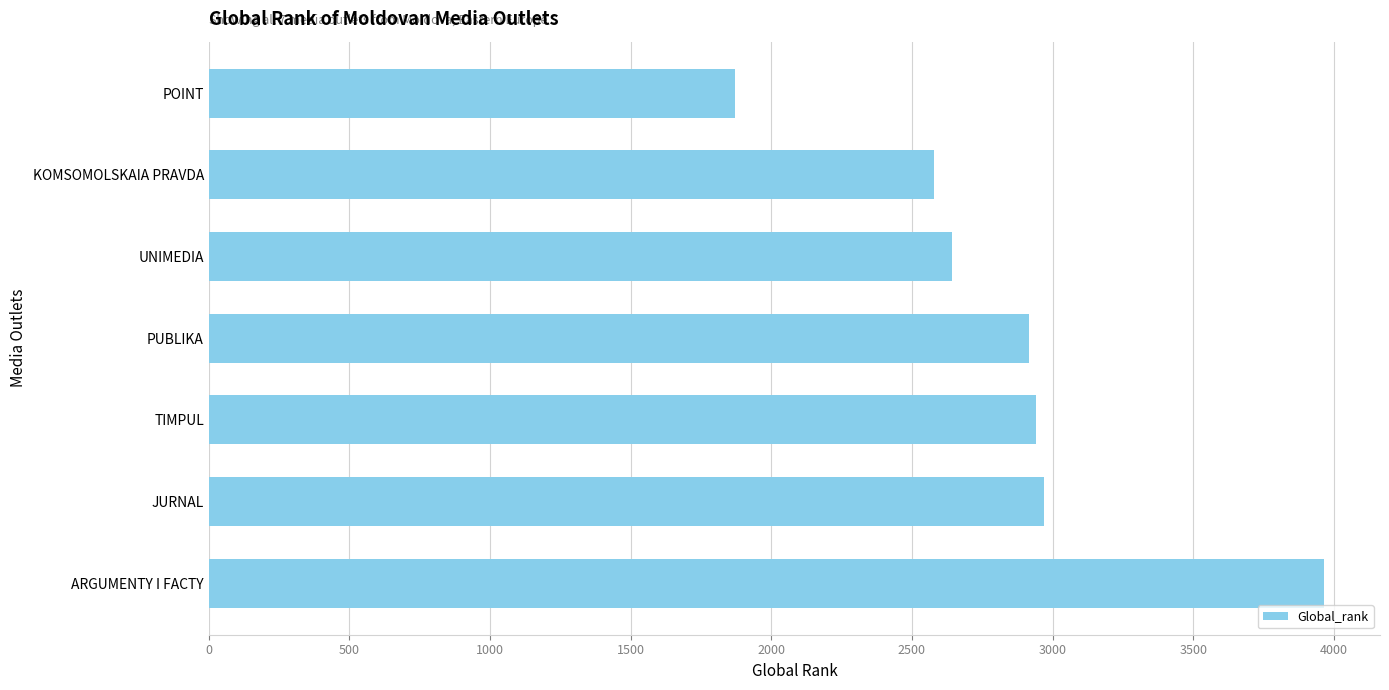

What is the difference between the values at UNIMEDIA and PUBLIKA?

274